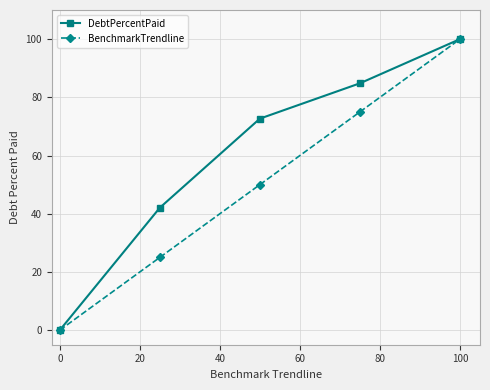

Rank the series by their average value, from highest to lowest.

DebtPercentPaid, BenchmarkTrendline